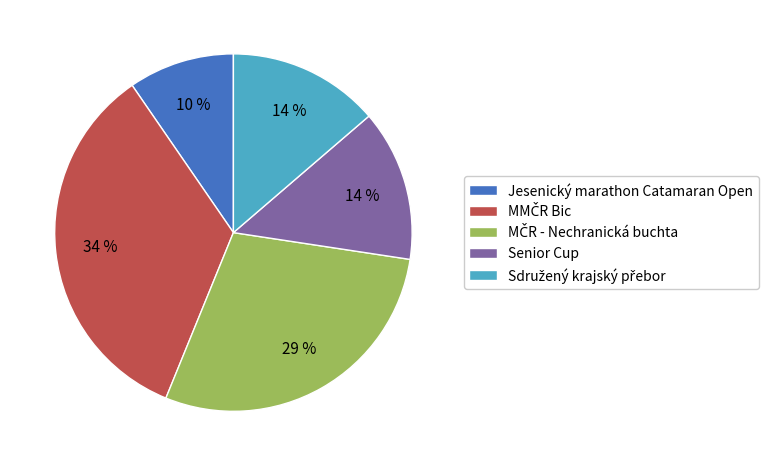

Which category has the smallest portion of the pie?

Jesenický marathon Catamaran Open